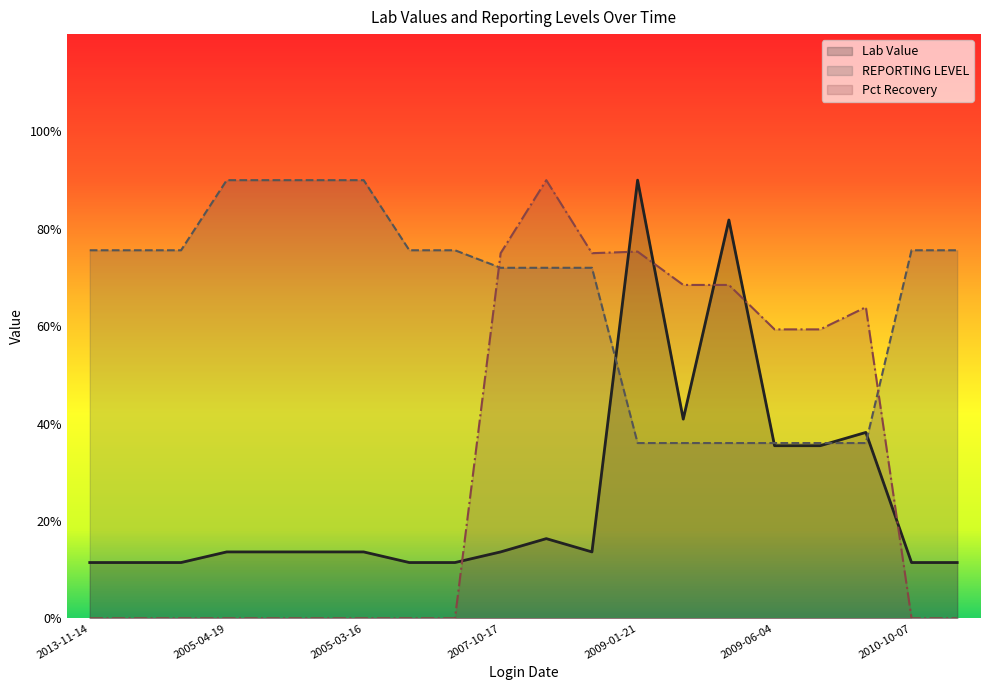

What are all the series names shown in the legend?

Lab Value, REPORTING LEVEL, Pct Recovery